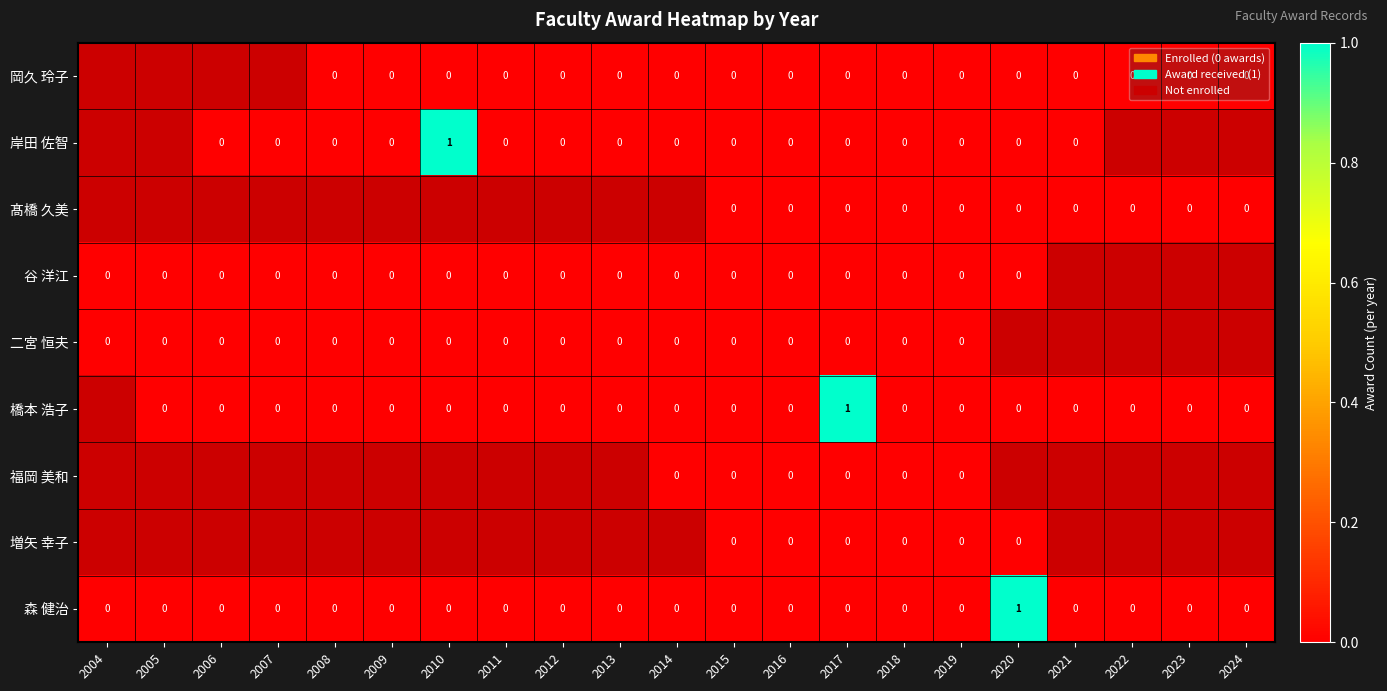

What is the greatest value displayed?

1.0